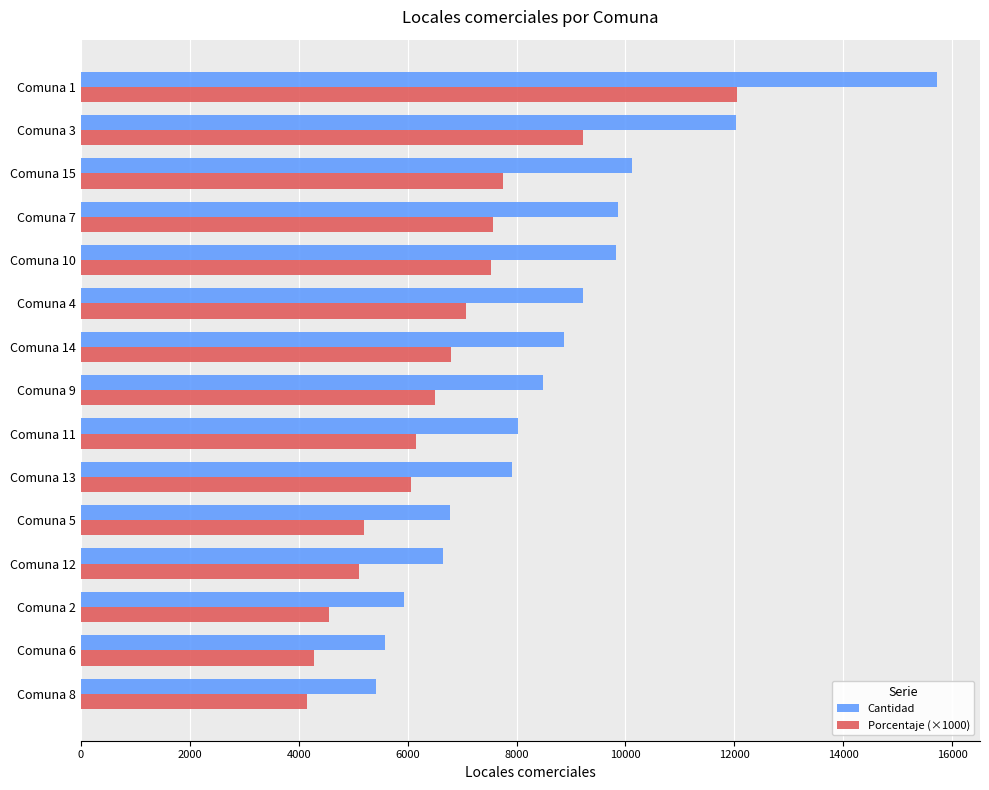

The value of Cantidad at Comuna 8 is 9742. True or false?

False